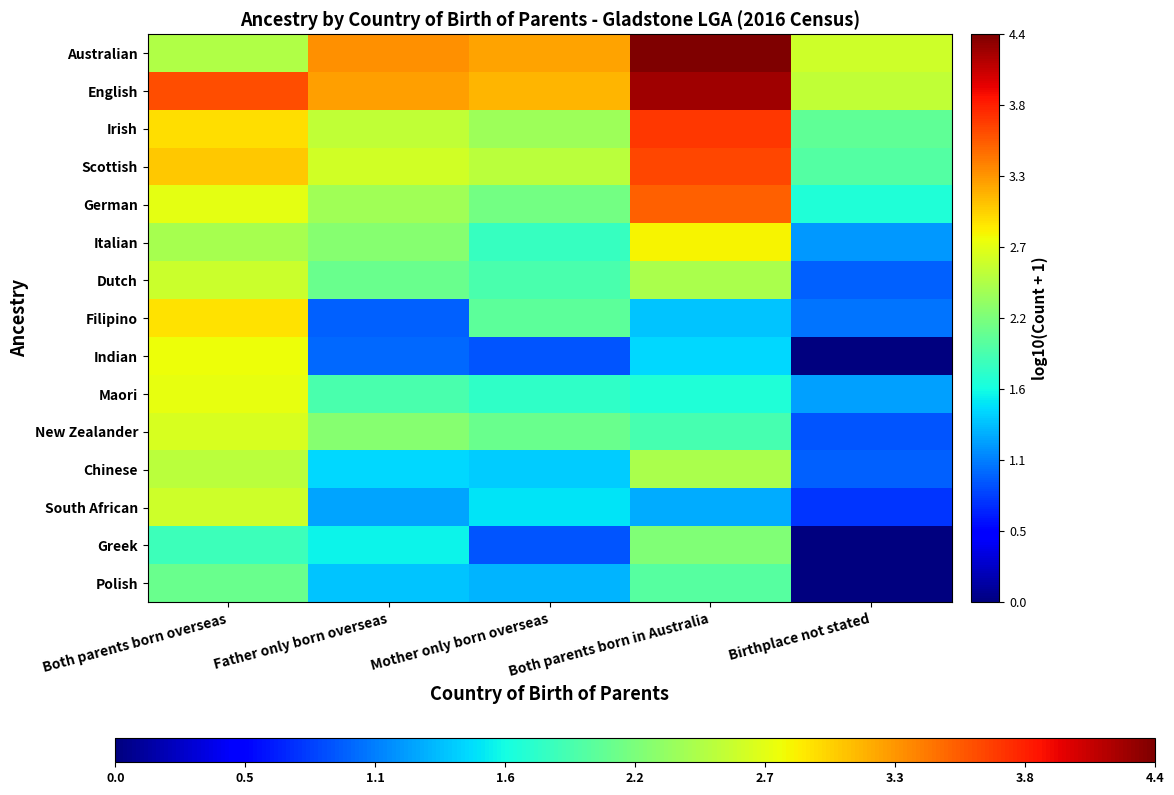

Which has a higher value, Both parents born overseas or Birthplace not stated?

Birthplace not stated